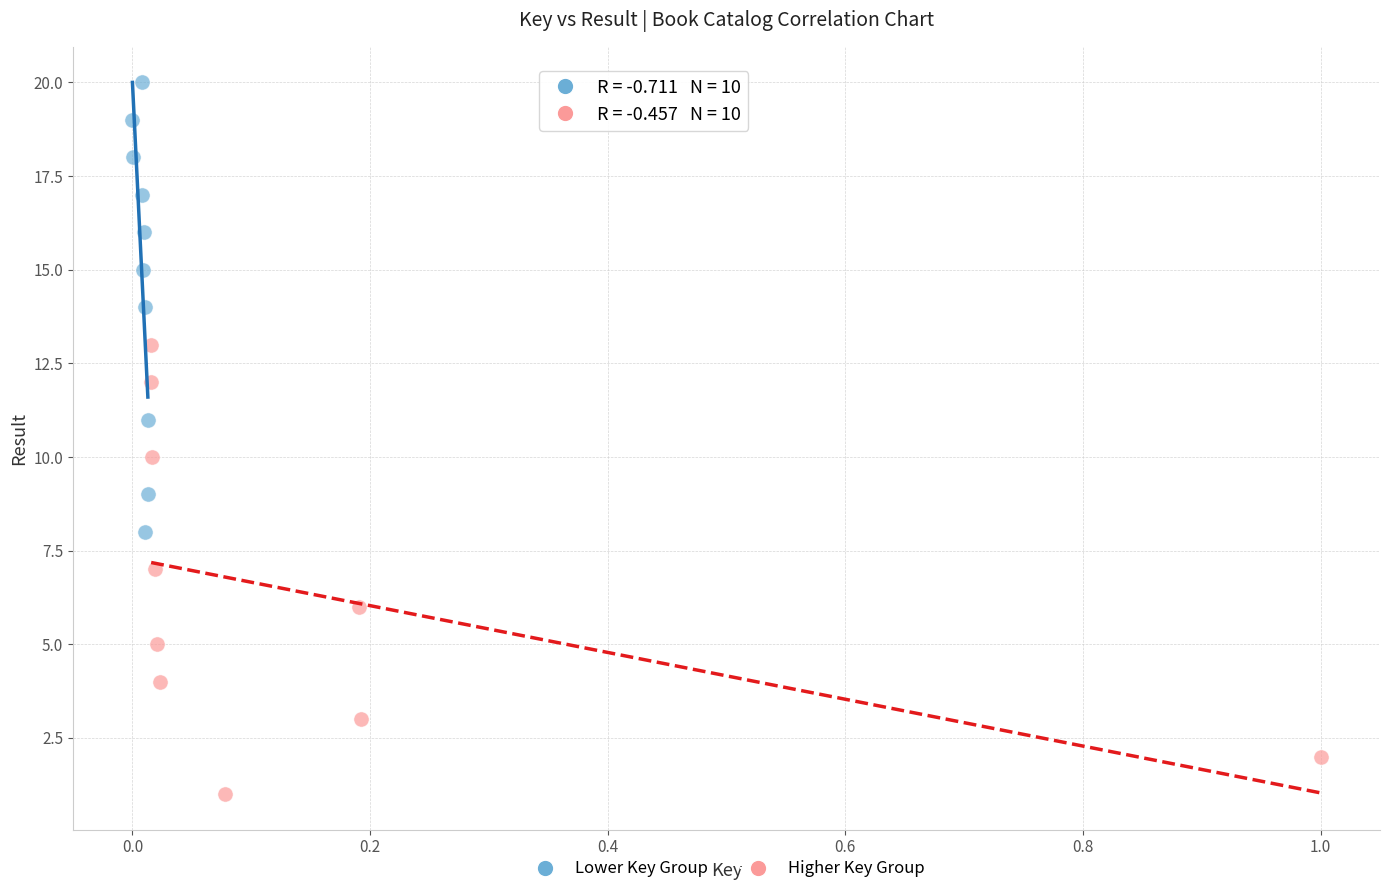

Which series reaches the minimum Y coordinate?

Higher Key Group